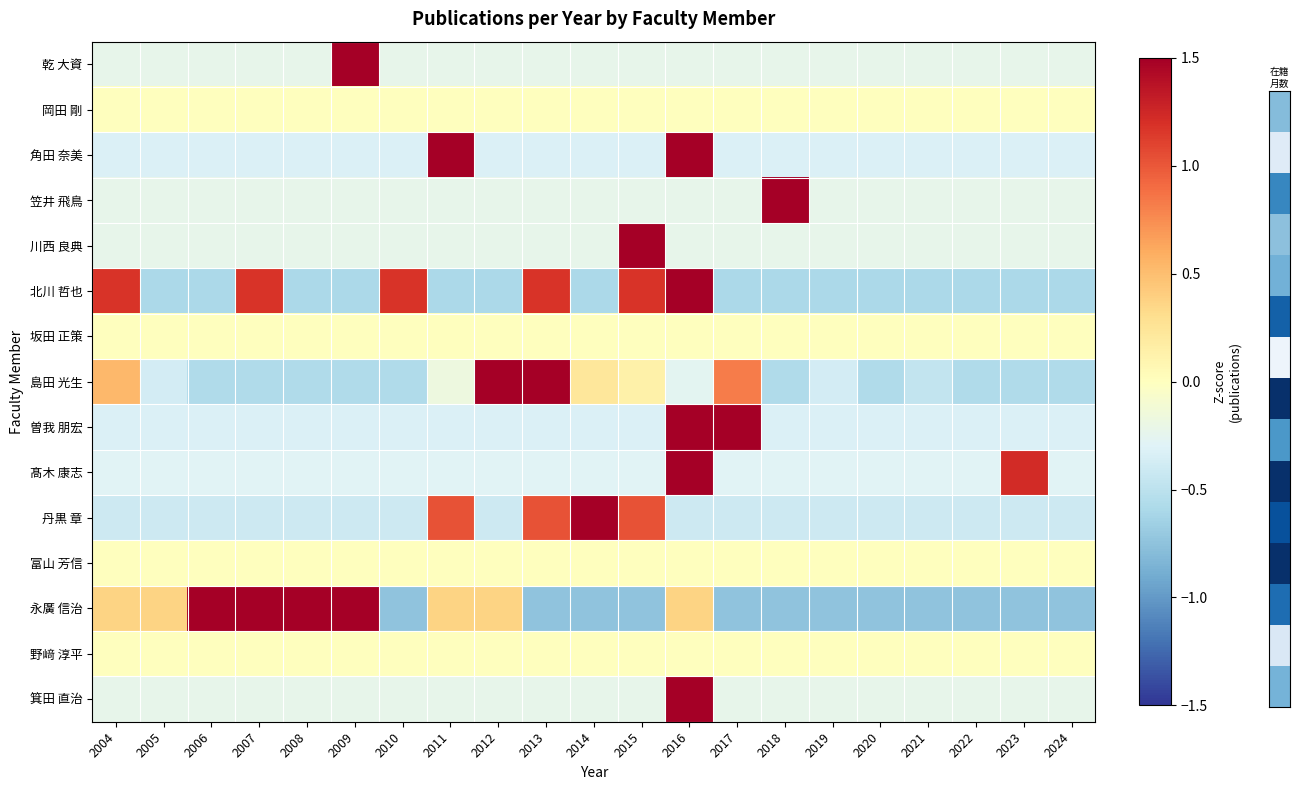

Rank the series by their maximum value, from highest to lowest.

乾 大資, 笠井 飛鳥, 川西 良典, 箕田 直治, 髙木 康志, 丹黒 章, 島田 光生, 角田 奈美, 曽我 朋宏, 北川 哲也, 永廣 信治, 岡田 剛, 坂田 正策, 富山 芳信, 野﨑 淳平